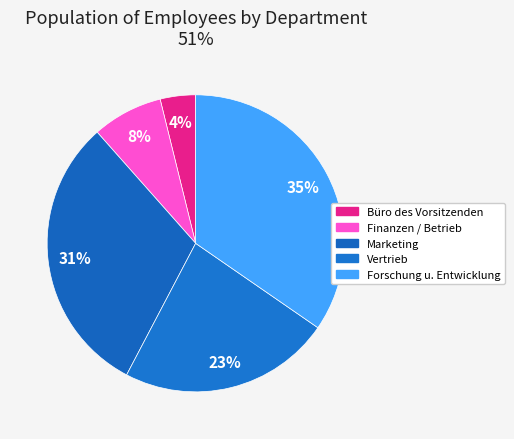

Between Marketing and Forschung u. Entwicklung, which is larger?

Forschung u. Entwicklung